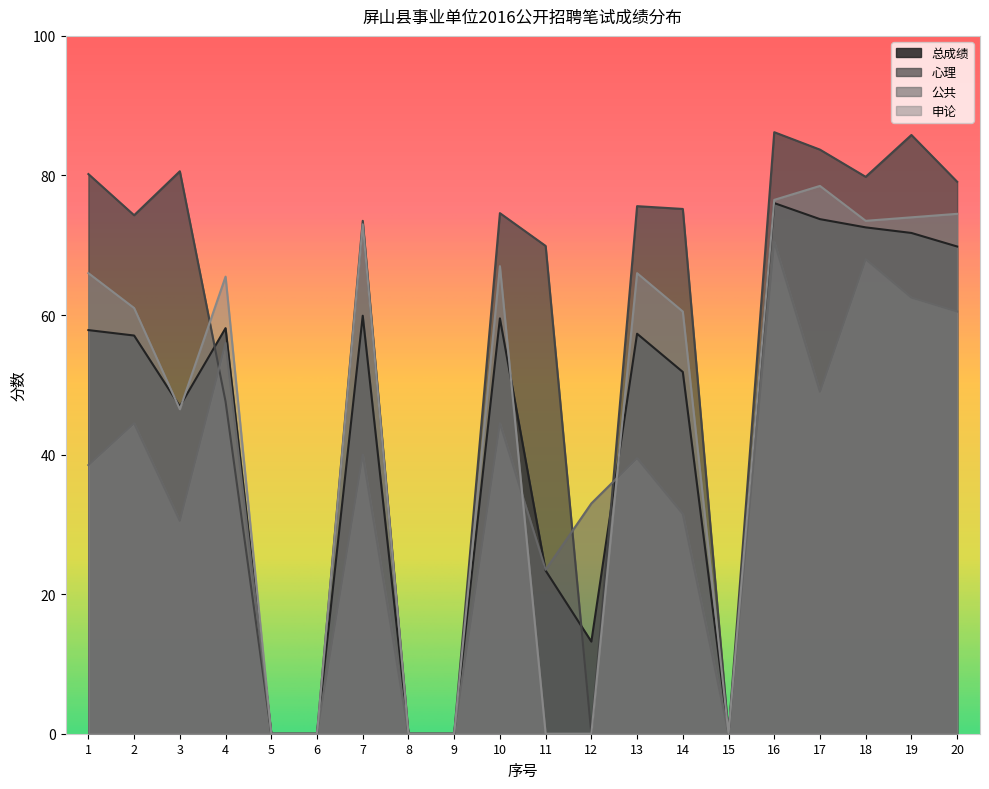

How many values in 公共 are above zero?

15